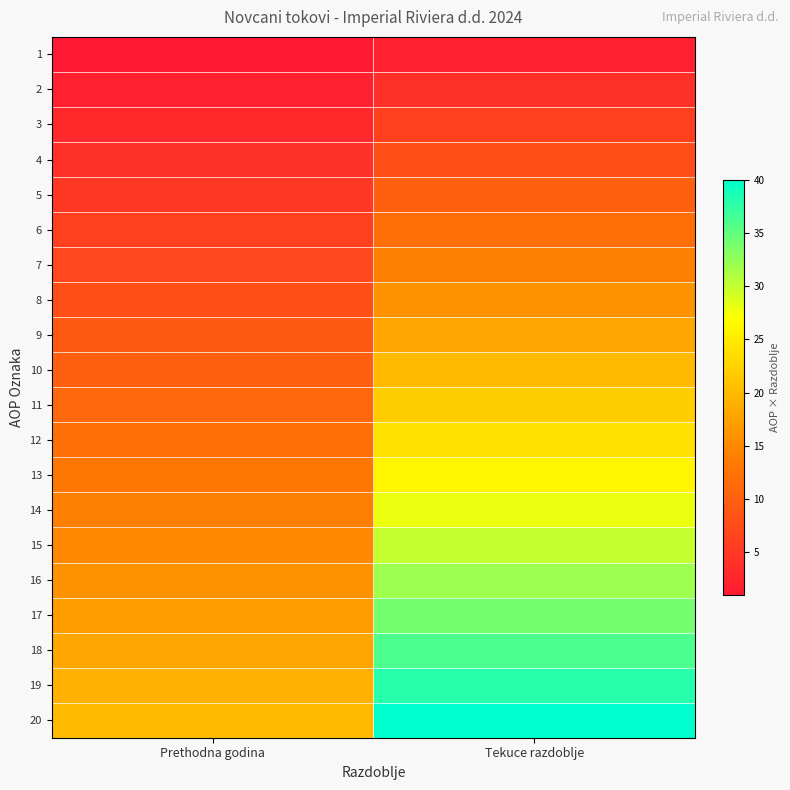

Reading left to right, what are all the values shown in this chart?

1: Prethodna godina=1	Tekuce razdoblje=2
2: Prethodna godina=2	Tekuce razdoblje=4
3: Prethodna godina=3	Tekuce razdoblje=6
4: Prethodna godina=4	Tekuce razdoblje=8
5: Prethodna godina=5	Tekuce razdoblje=10
6: Prethodna godina=6	Tekuce razdoblje=12
7: Prethodna godina=7	Tekuce razdoblje=14
8: Prethodna godina=8	Tekuce razdoblje=16
9: Prethodna godina=9	Tekuce razdoblje=18
10: Prethodna godina=10	Tekuce razdoblje=20
11: Prethodna godina=11	Tekuce razdoblje=22
12: Prethodna godina=12	Tekuce razdoblje=24
13: Prethodna godina=13	Tekuce razdoblje=26
14: Prethodna godina=14	Tekuce razdoblje=28
15: Prethodna godina=15	Tekuce razdoblje=30
16: Prethodna godina=16	Tekuce razdoblje=32
17: Prethodna godina=17	Tekuce razdoblje=34
18: Prethodna godina=18	Tekuce razdoblje=36
19: Prethodna godina=19	Tekuce razdoblje=38
20: Prethodna godina=20	Tekuce razdoblje=40